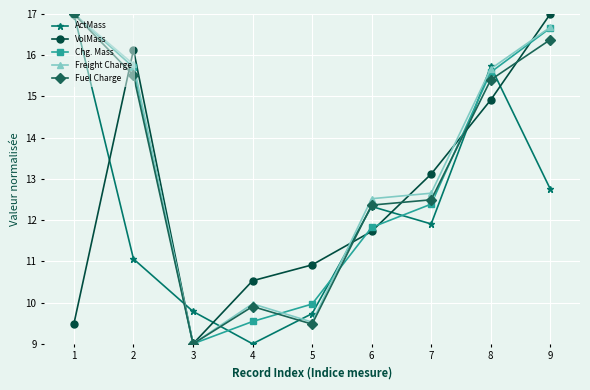

At how many categories does at least one series exceed 13?

5